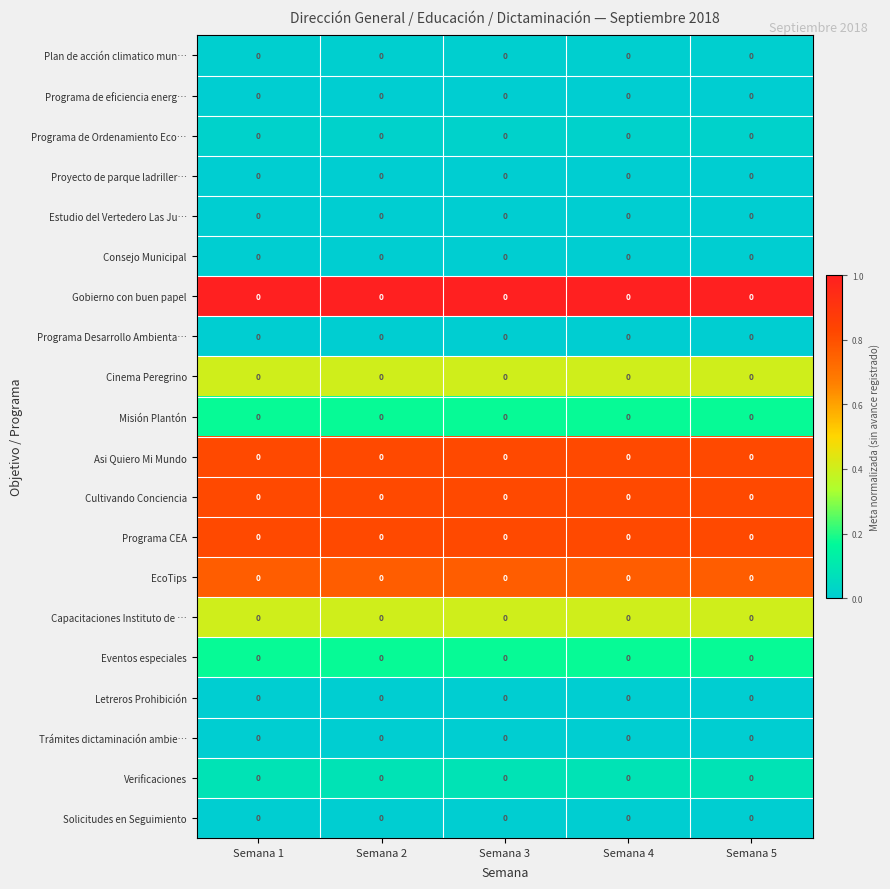

Which series has the largest total across all categories?

Gobierno con buen papel